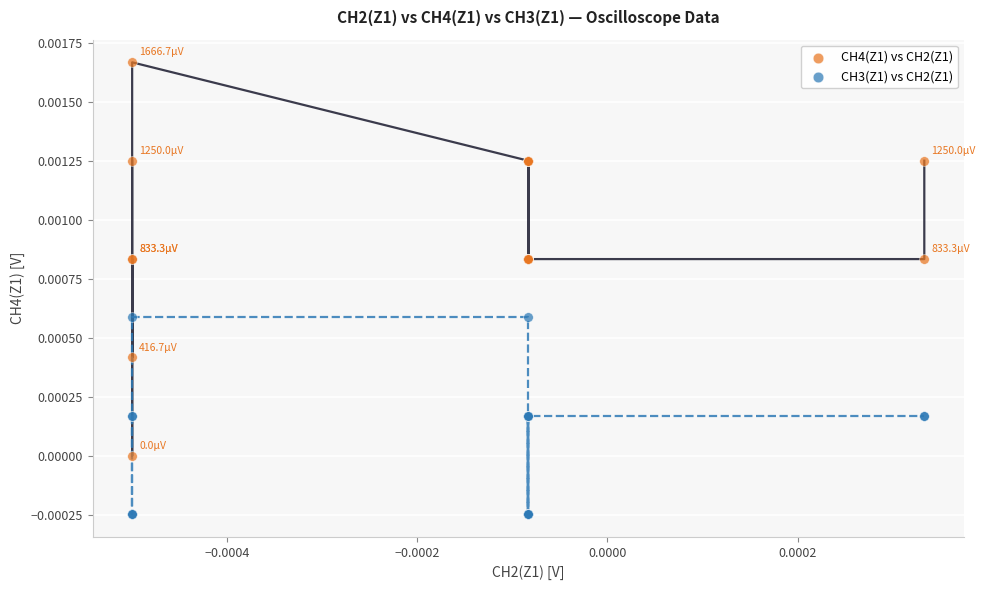

Which series reaches the minimum Y coordinate?

CH3(Z1) vs CH2(Z1)